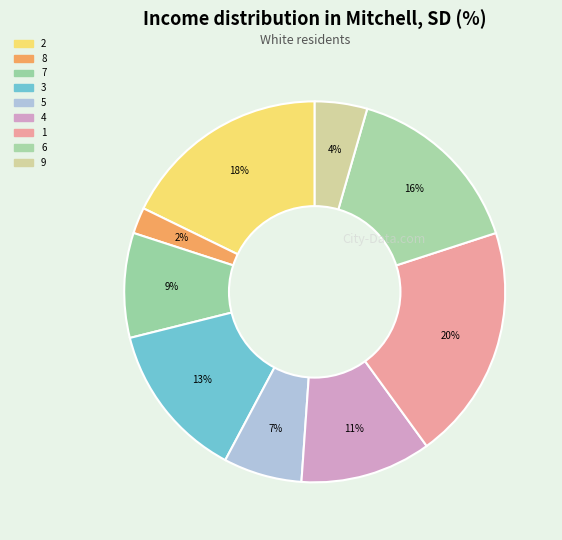

Count the number of slices in the pie.

9